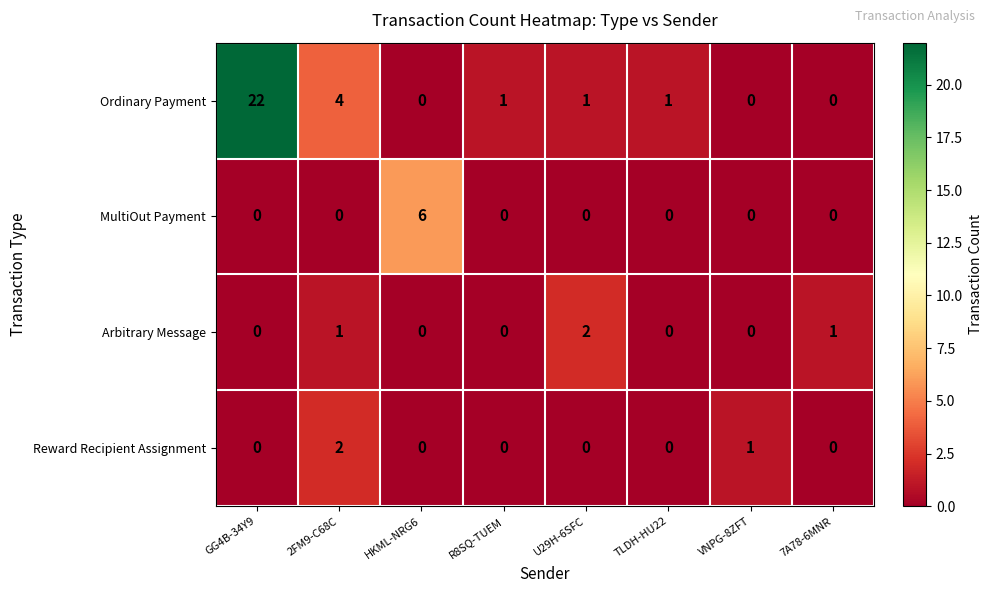

Which category has the highest value in the MultiOut Payment series?

HKML-NRG6